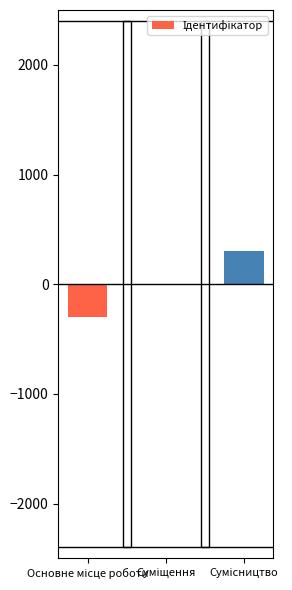

What is the greatest value displayed?

300